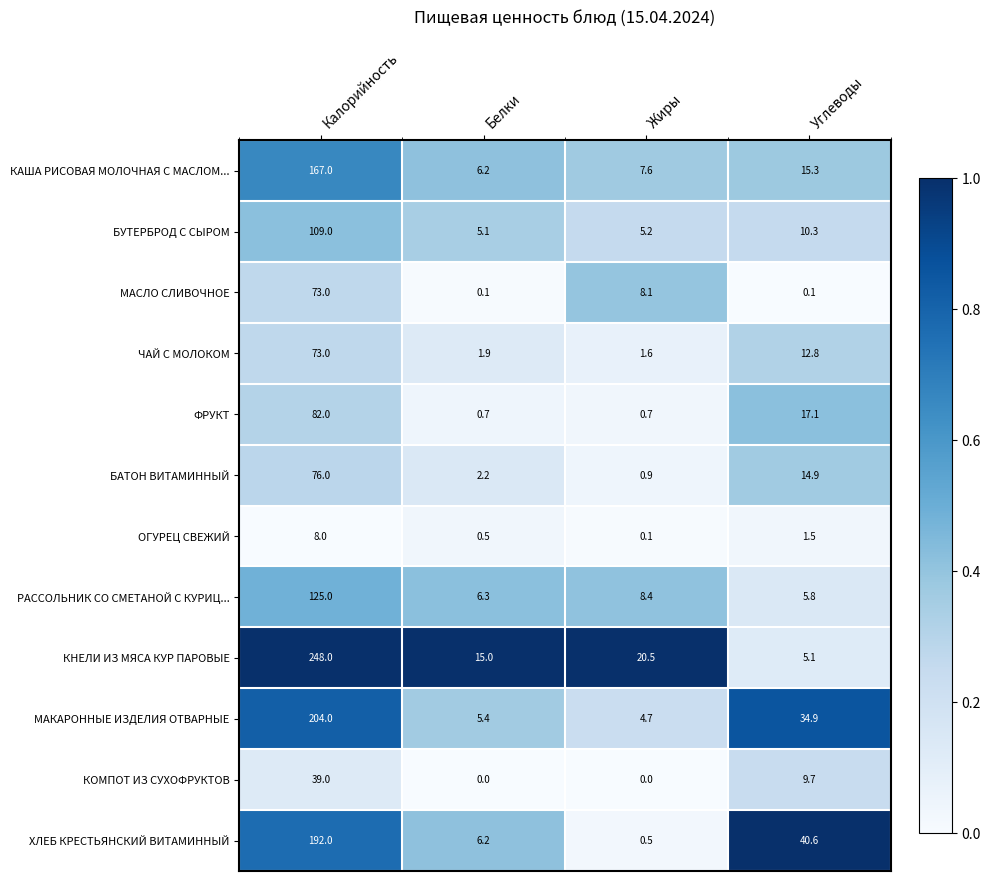

The value of МАКАРОННЫЕ ИЗДЕЛИЯ ОТВАРНЫЕ at Углеводы is 34.9. True or false?

True